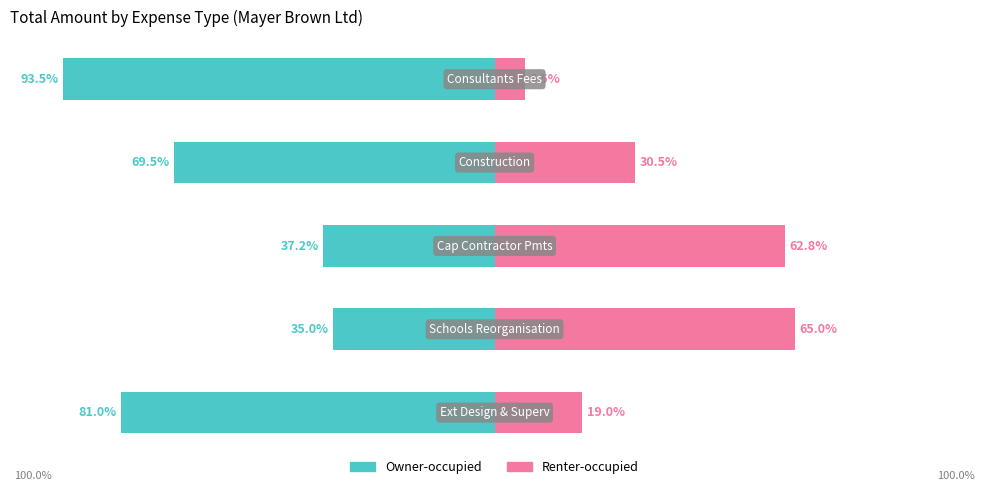

Where is Owner-occupied nearest to the value -64?

3